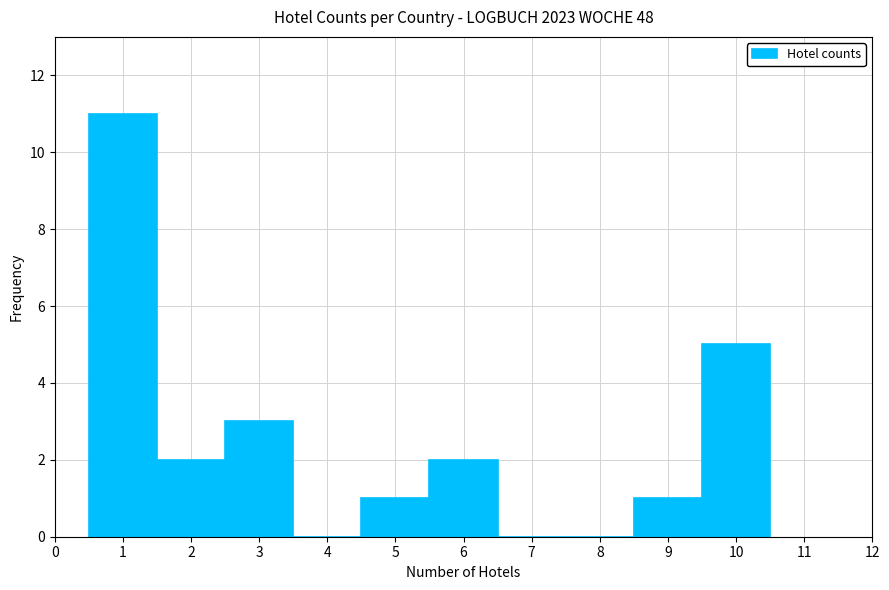

Which range on the x-axis has the tallest bar?

0.5 to 1.5